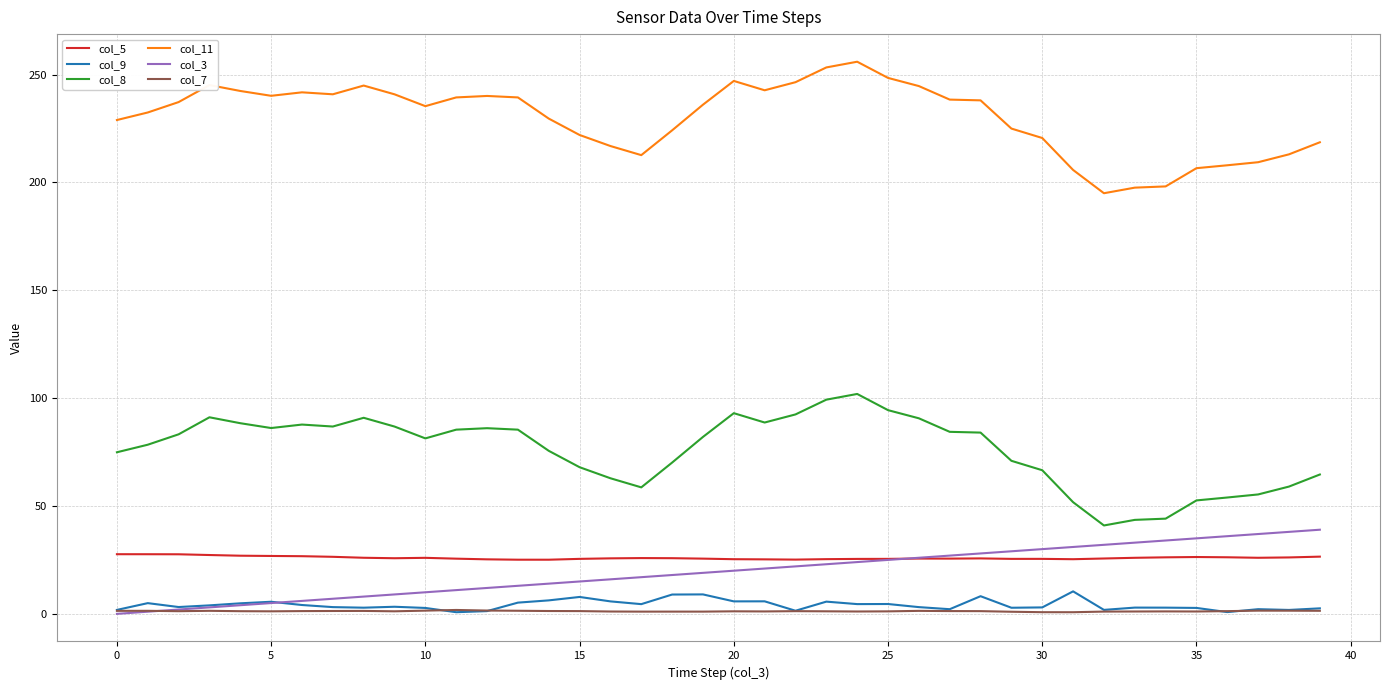

True or false: col_8 and col_9 intersect in this chart.

False